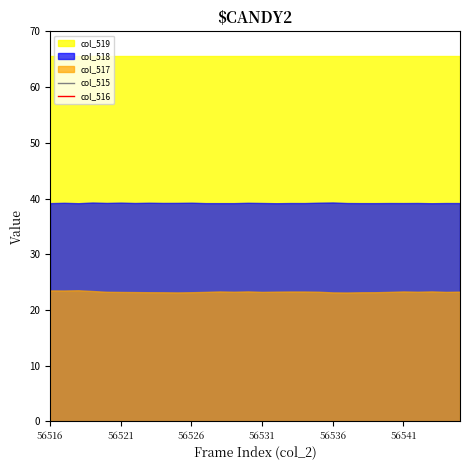

How many data points in col_516 are above 302?

17